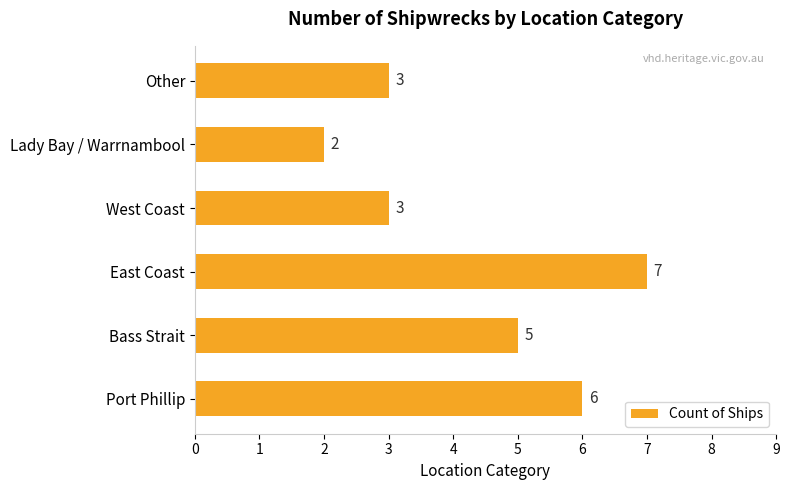

Reading top to bottom, list all the values displayed in this chart.

3	2	3	7	5	6